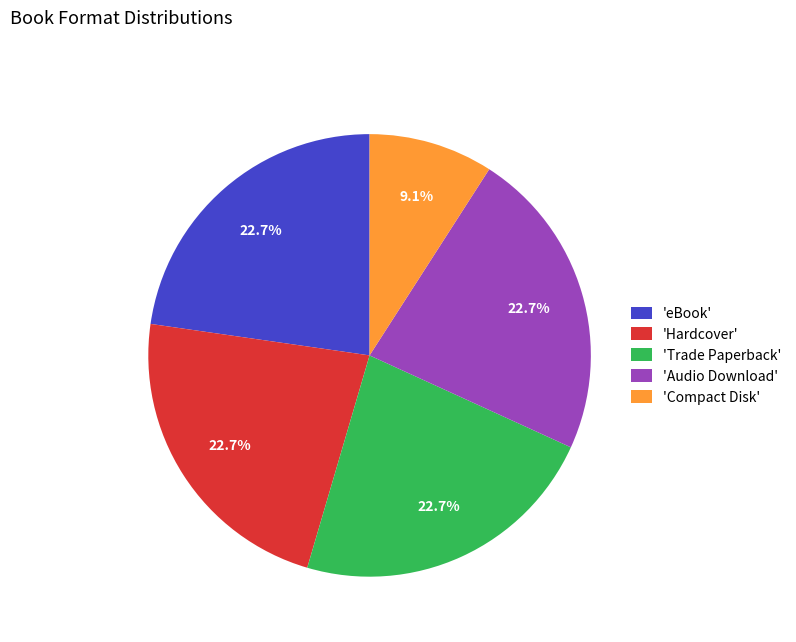

Is there any slice that represents more than half of the pie?

No